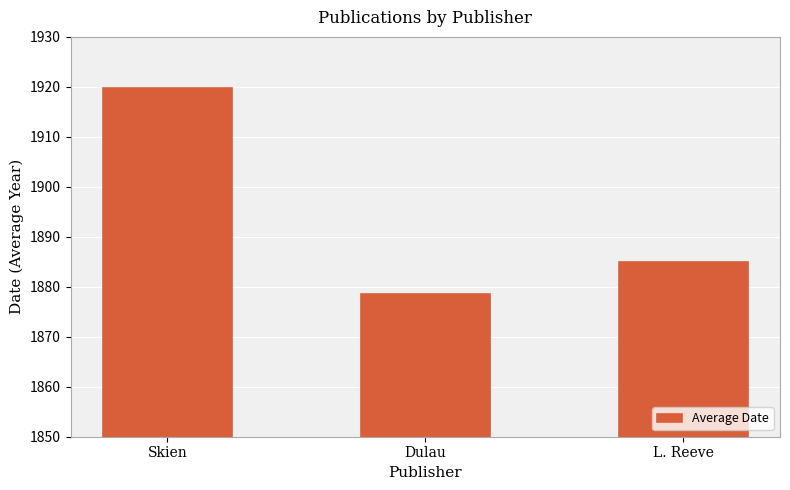

What is the ratio of the value at Skien to the value at Dulau?

1.0